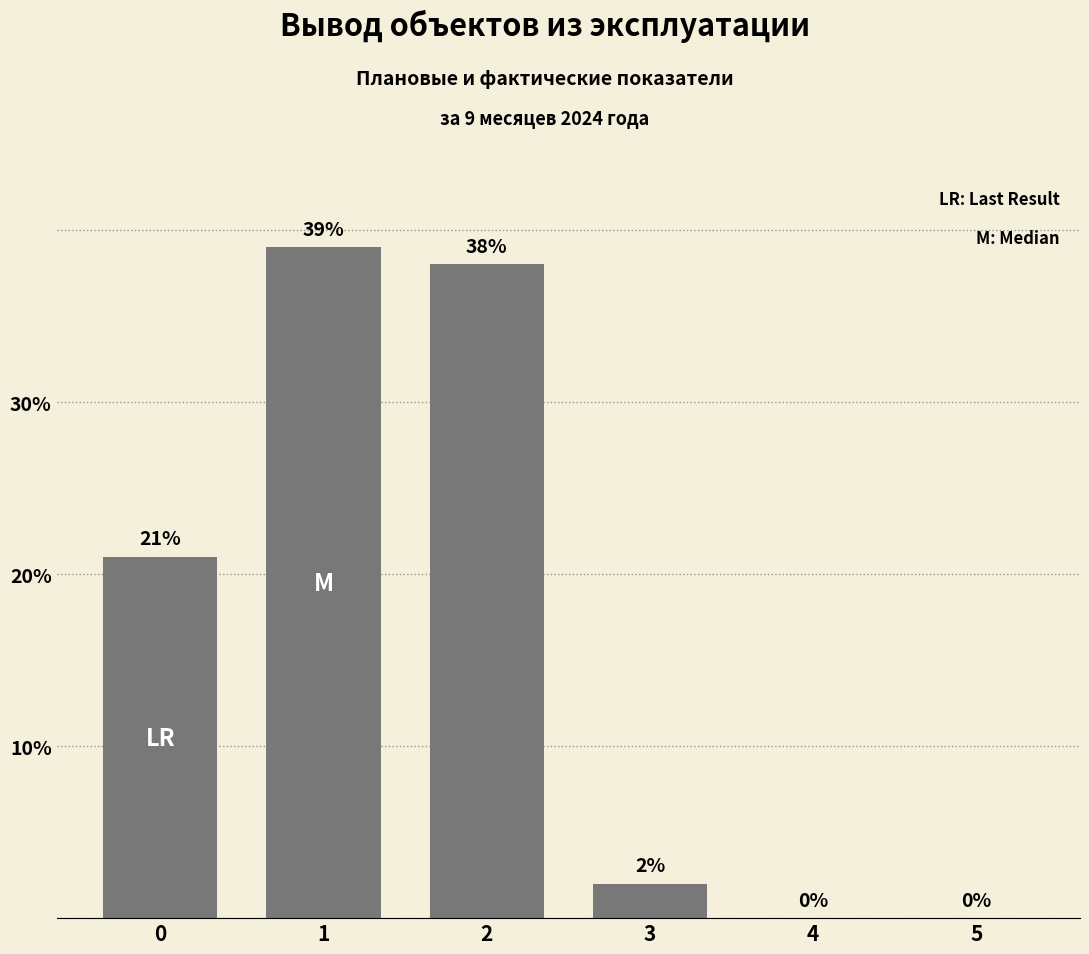

The value at 3 is 2. True or false?

True